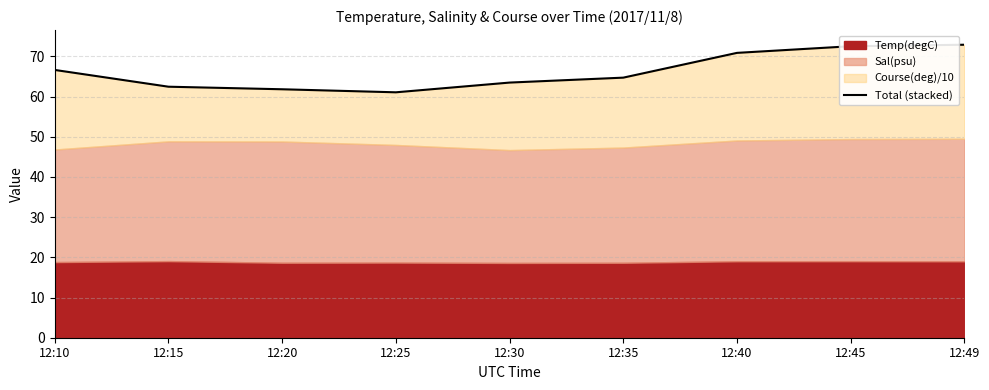

Which has a higher value, 12:30 or 12:10?

12:10